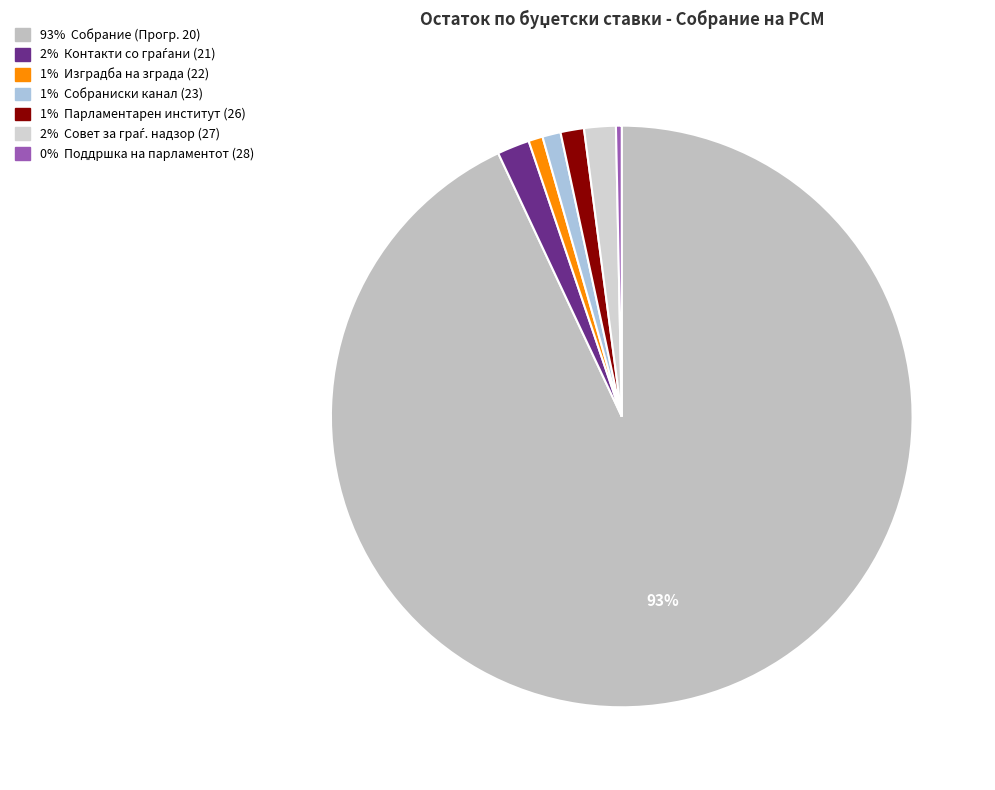

How many segments does this pie chart have?

7